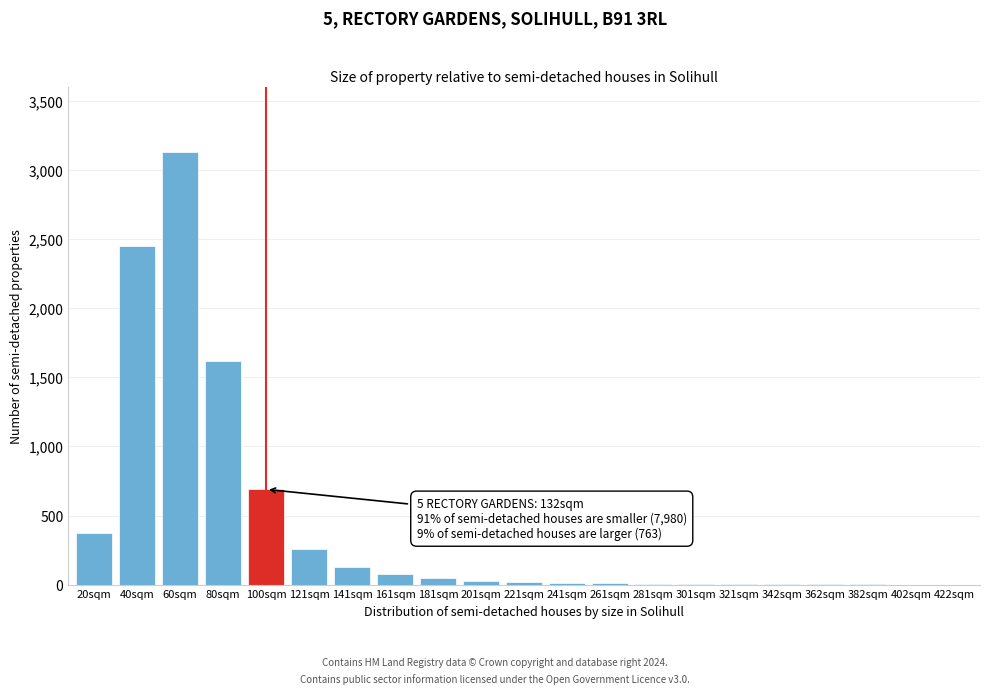

What is the sum of all values?

8893